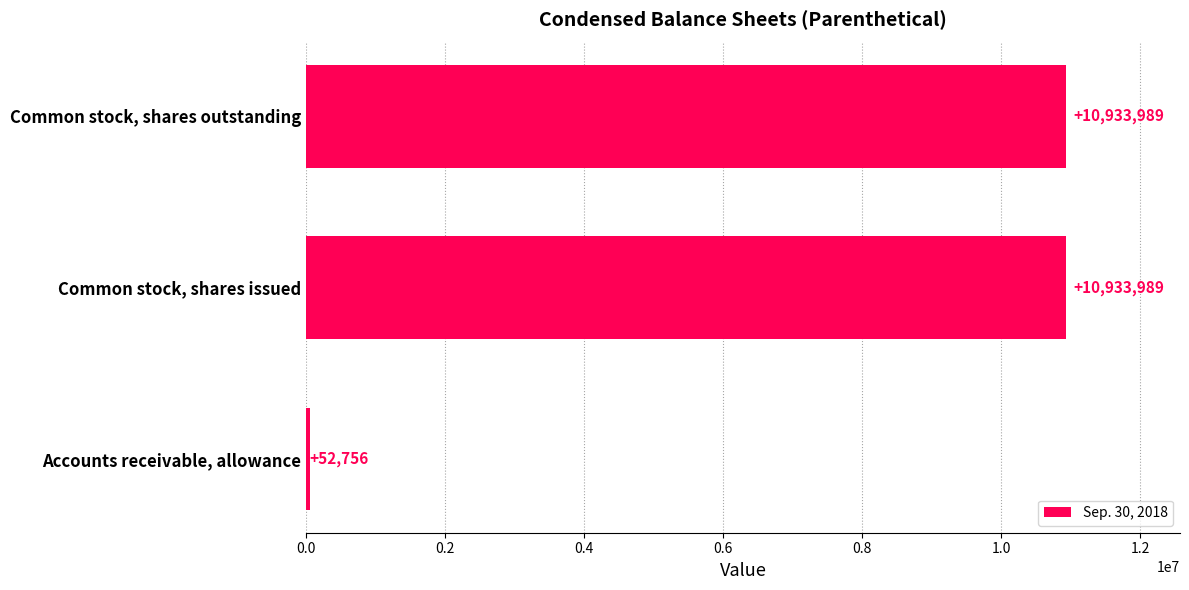

The value at Common stock, shares outstanding is 18588478. True or false?

False